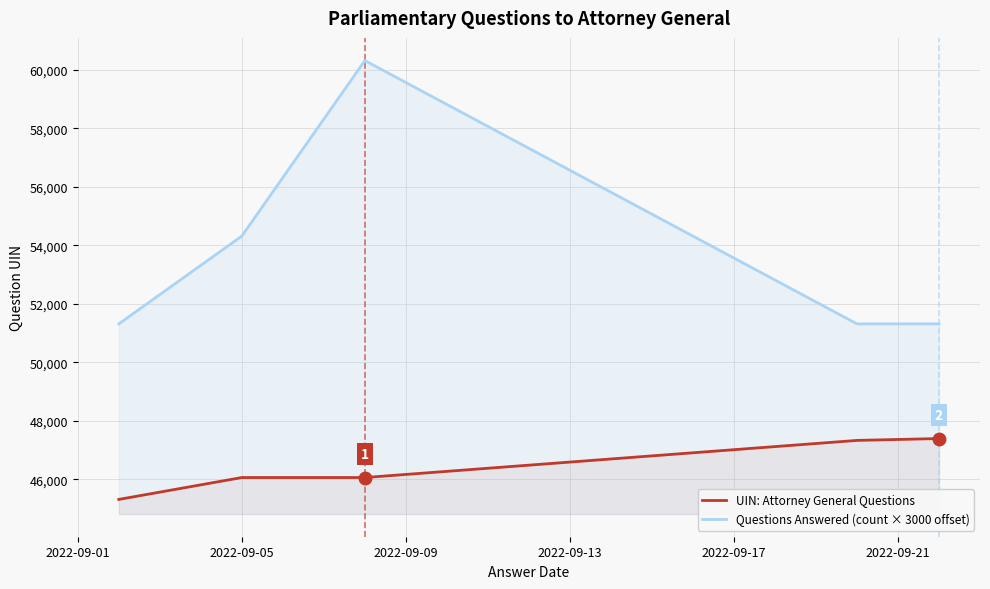

True or false: UIN: Attorney General Questions and Questions Answered (count × 3000 offset) cross at least once.

False